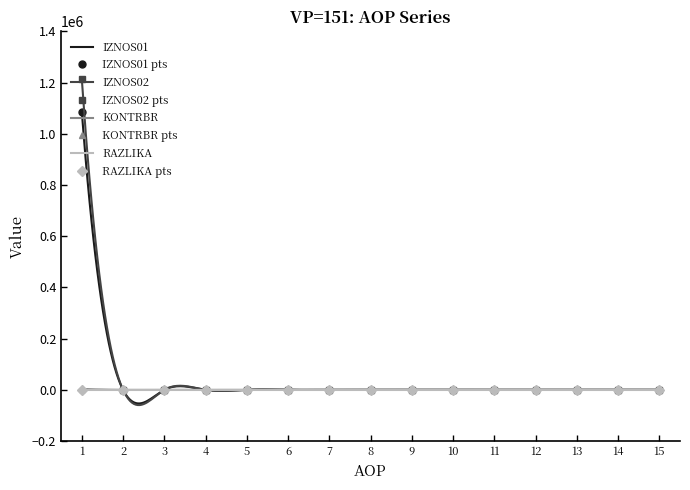

True or false: IZNOS02 has a value of 0.0 at 5.

True